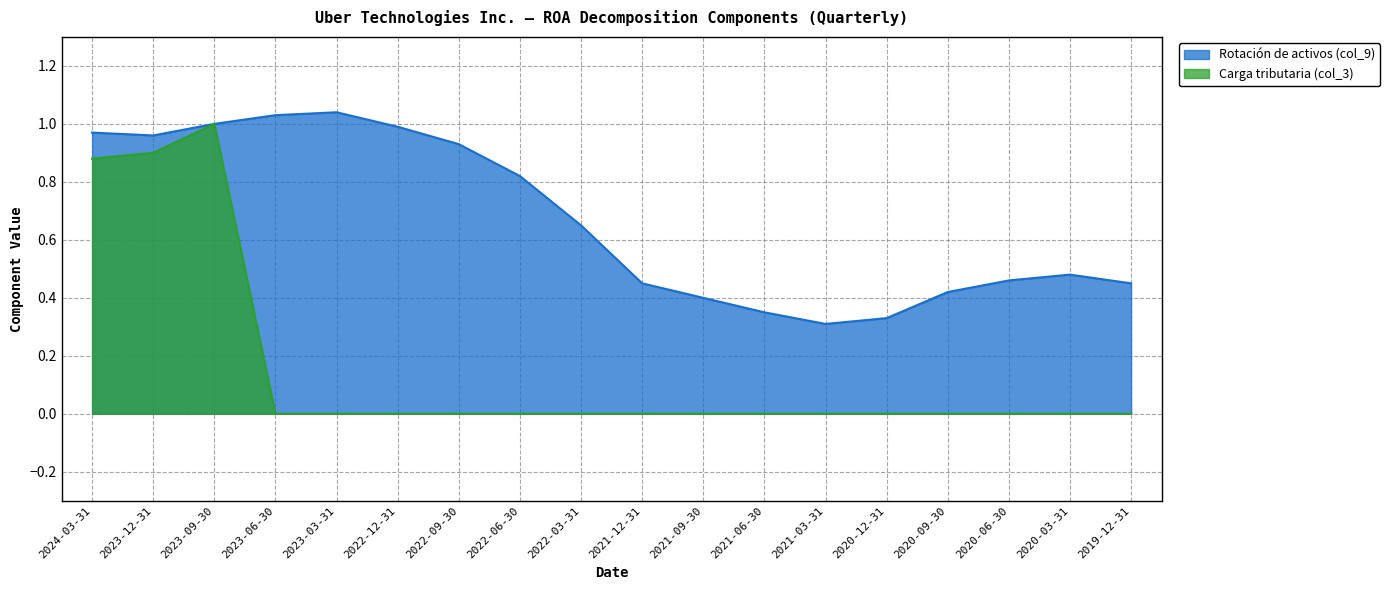

Does the chart have visible grid lines?

Yes